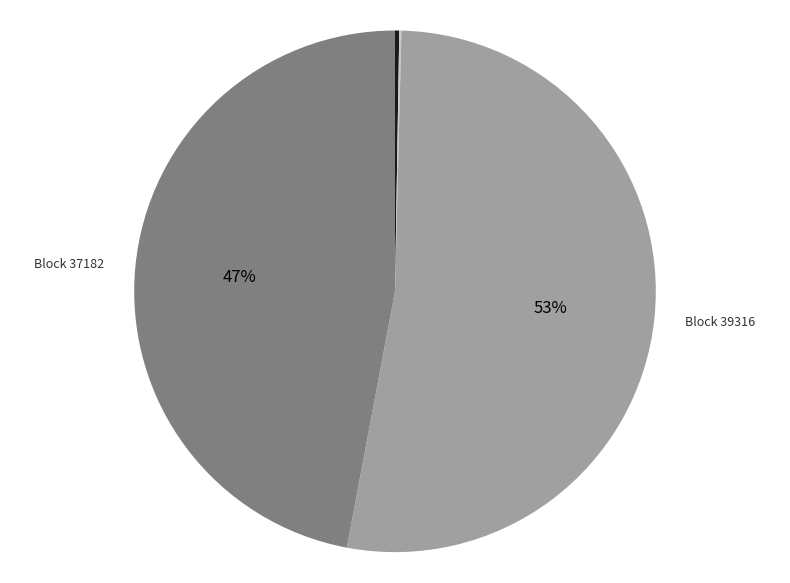

To the nearest percent, what is the difference between the largest and smallest slice percentages?

53%